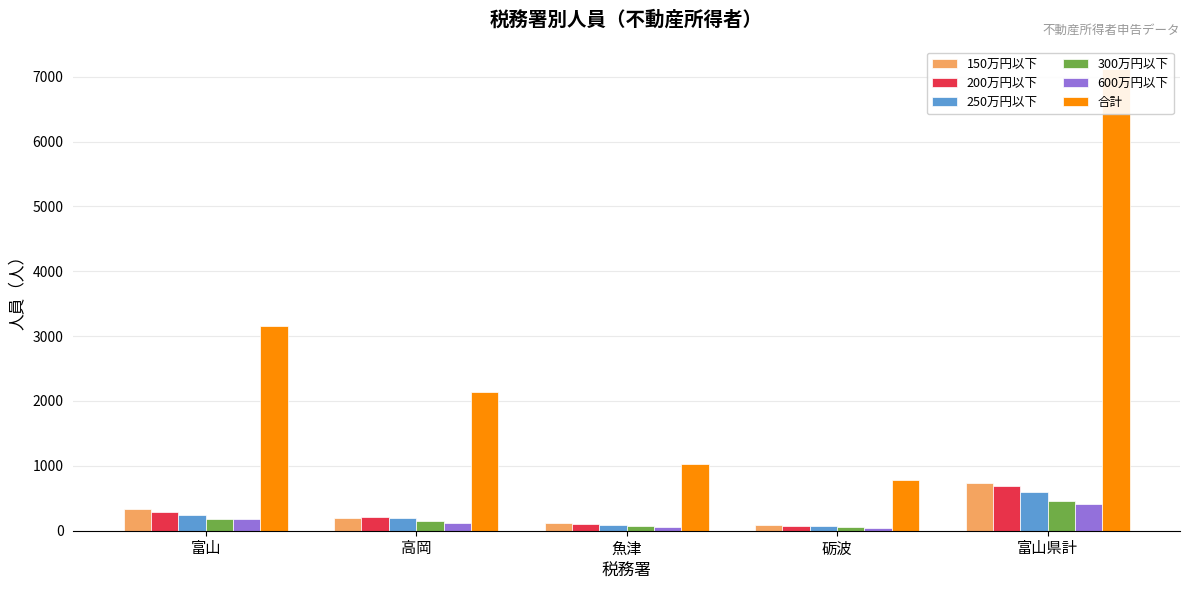

What is the label of the 5th bar from the right?

富山